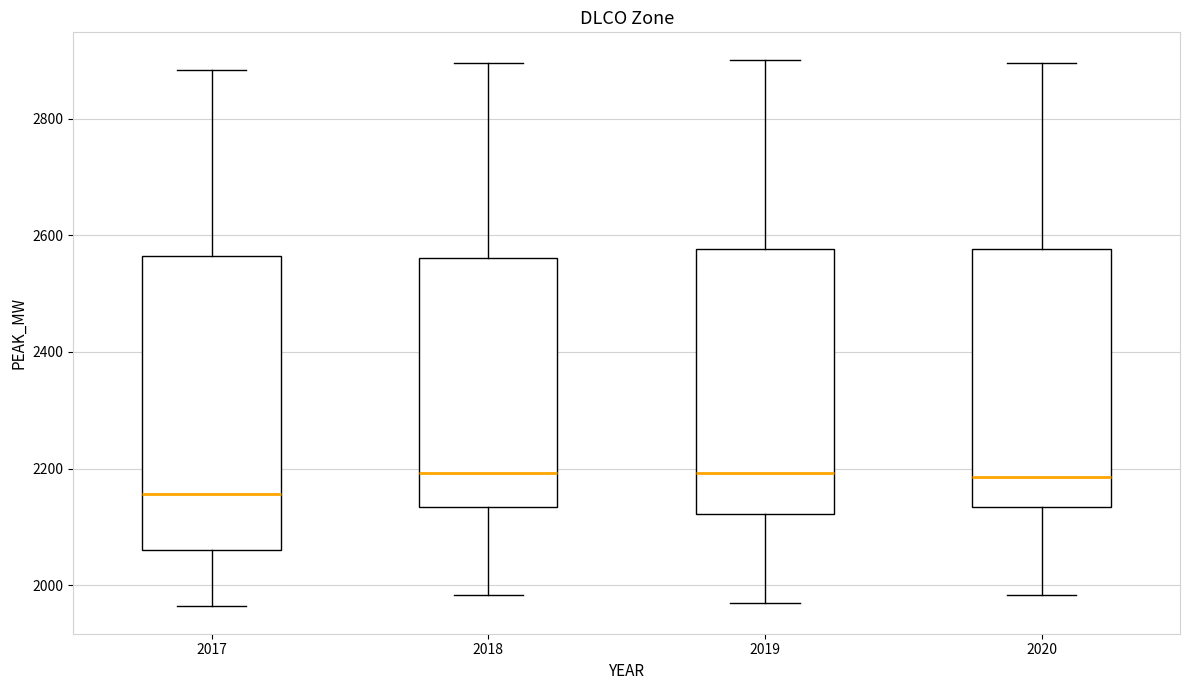

Reading left to right, read every box against the y-axis: the position of its median line, the range the box covers, and the ends of its whiskers. The values are not printed on the chart, so give them approximately, as read against the axis.

2017: median 2160, box 2060 to 2560, whiskers 1960 to 2880
2018: median 2200, box 2140 to 2560, whiskers 1980 to 2900
2019: median 2200, box 2120 to 2580, whiskers 1960 to 2900
2020: median 2180, box 2140 to 2580, whiskers 1980 to 2900